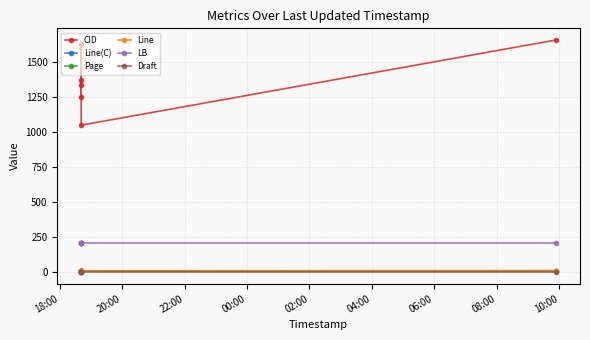

What are all the series names shown in the legend?

CID, Line(C), Page, Line, LB, Draft